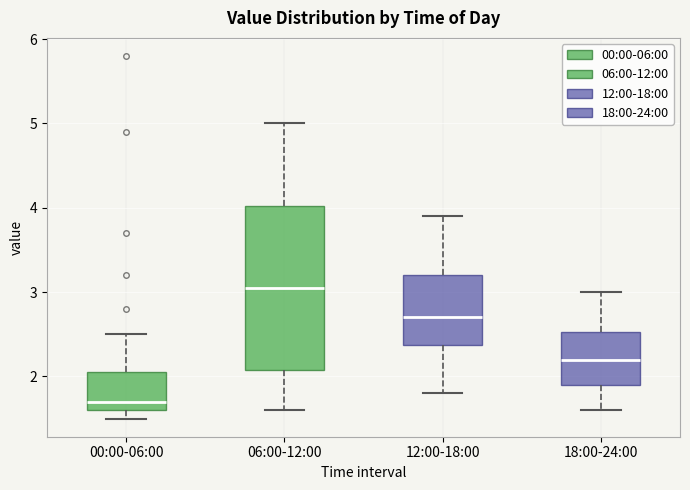

Where is the upper edge of the box for 18:00-24:00 on the y-axis? The values are not printed on the chart, so give them approximately, as read against the axis.

2.5